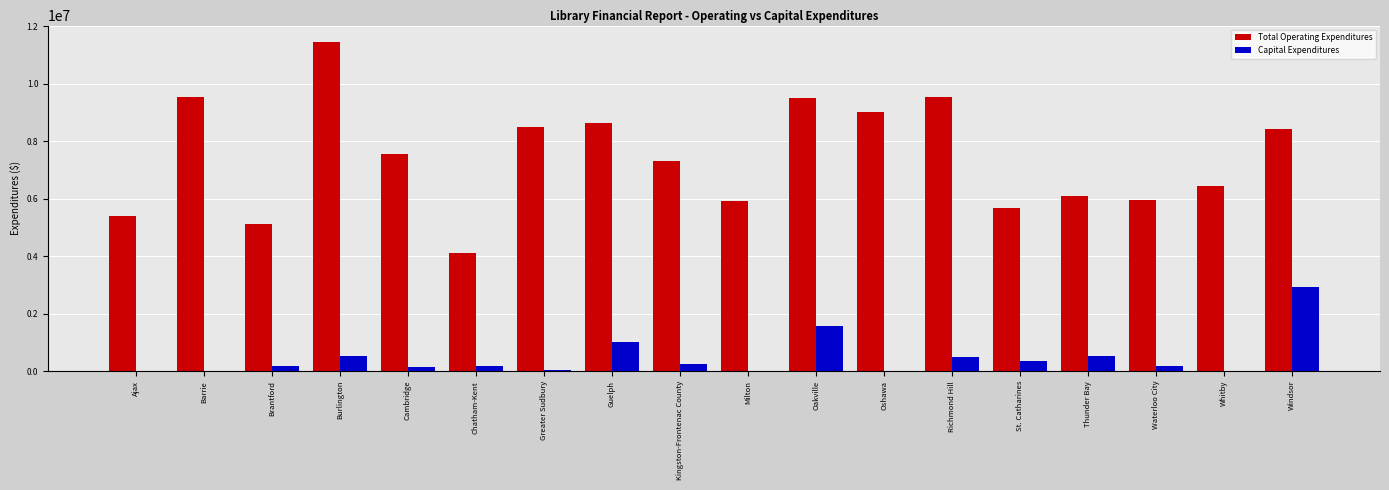

What is the maximum value for Capital Expenditures?

2908400